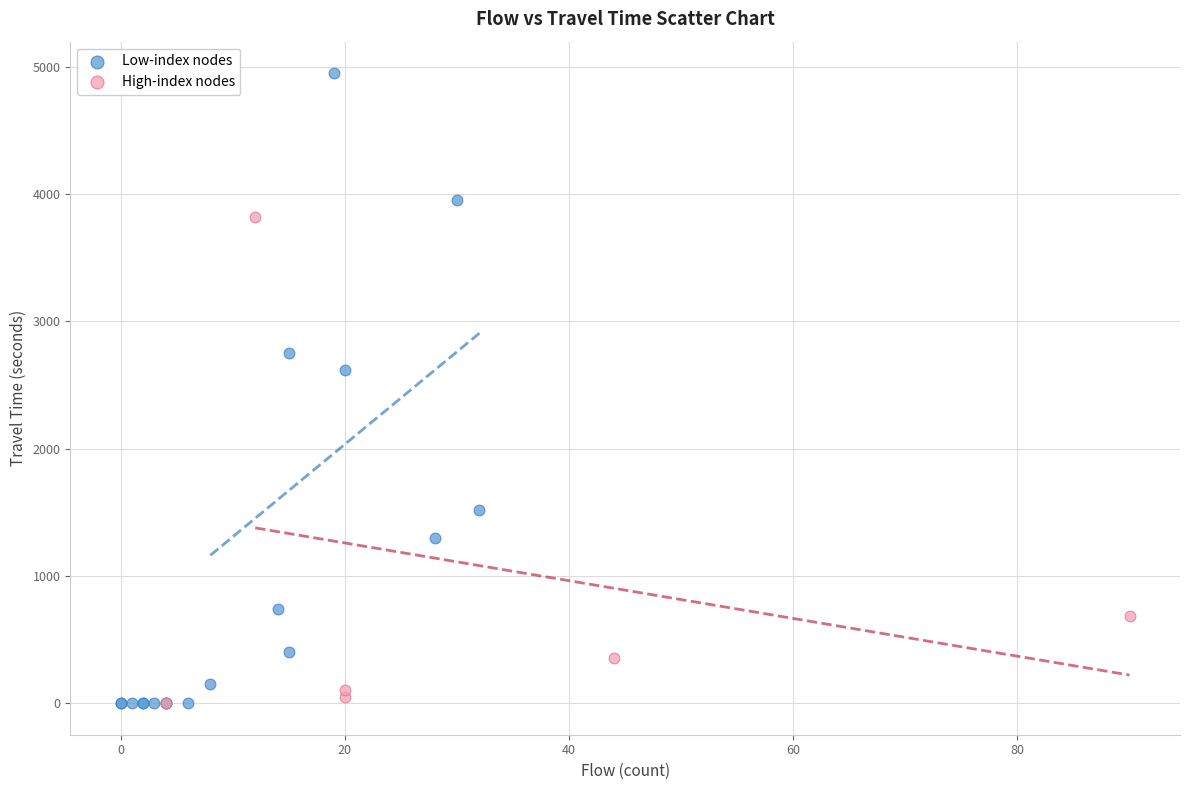

What are all the series names shown in the legend?

Low-index nodes, High-index nodes